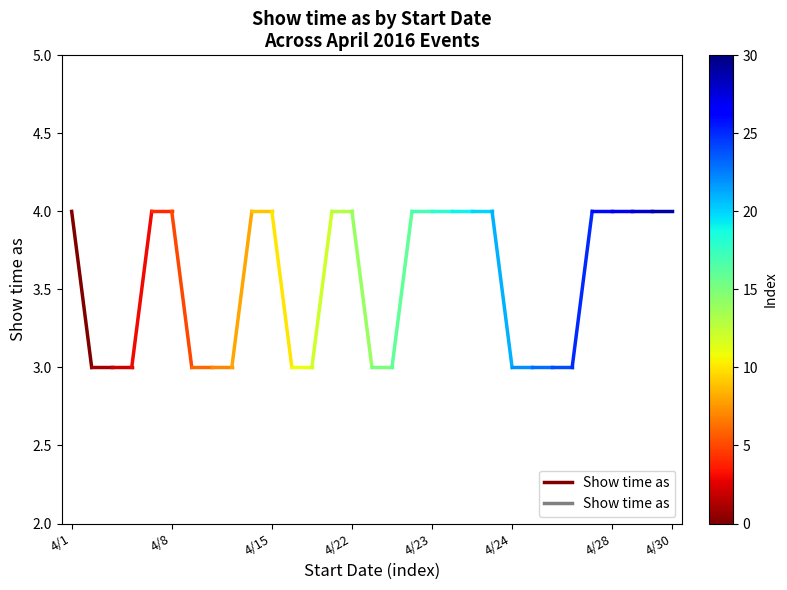

What is the value of the 2nd point from the left?

3